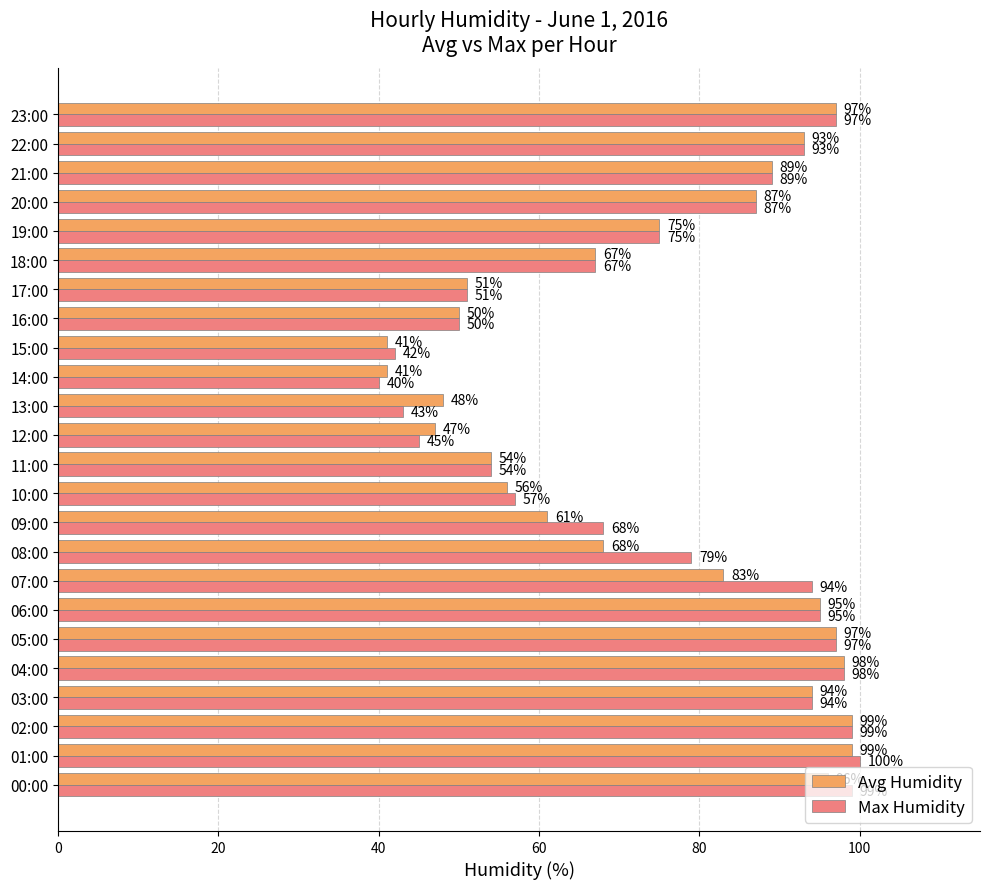

Between 10:00 and 16:00, which series saw the biggest shift?

Max Humidity